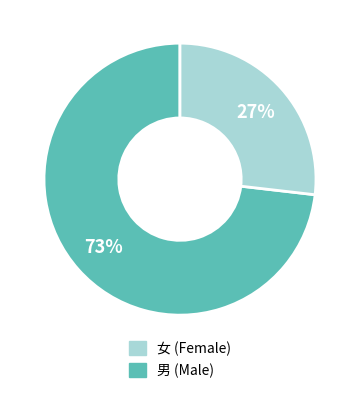

Does any single category account for the majority?

Yes